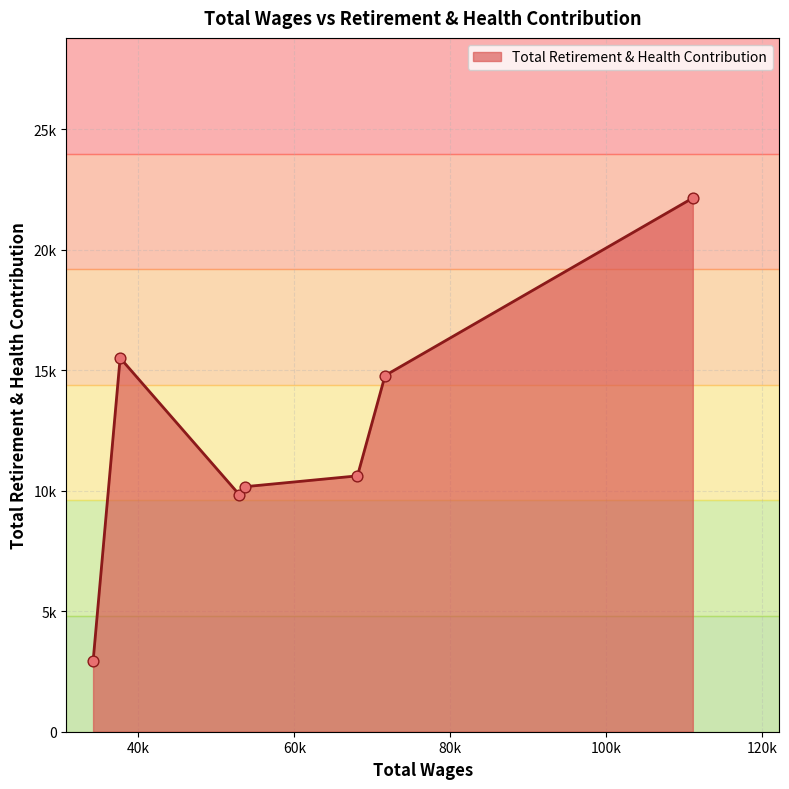

Is this an area chart (filled region under the line)?

Yes